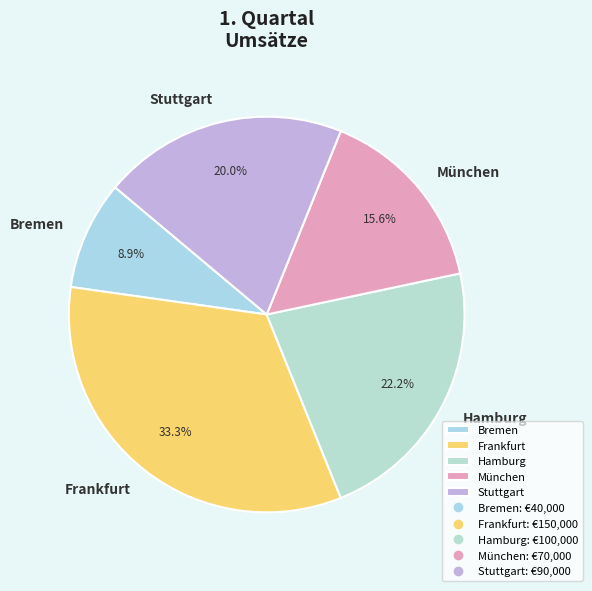

To the nearest percent, what portion does Bremen represent?

9%